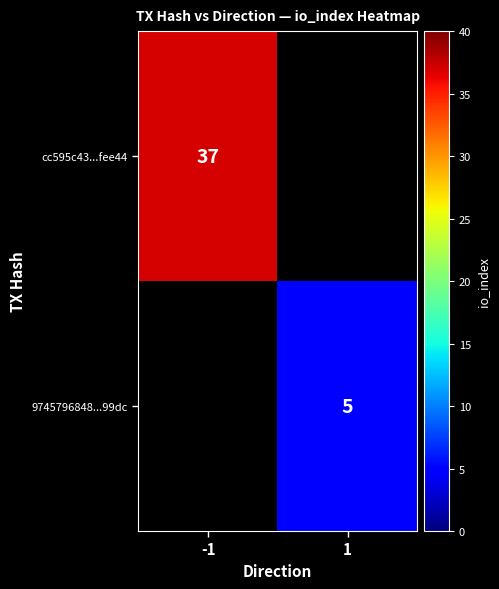

Is the value of 9745796848...99dc at 1 greater than the value of cc595c43...fee44 at -1?

No